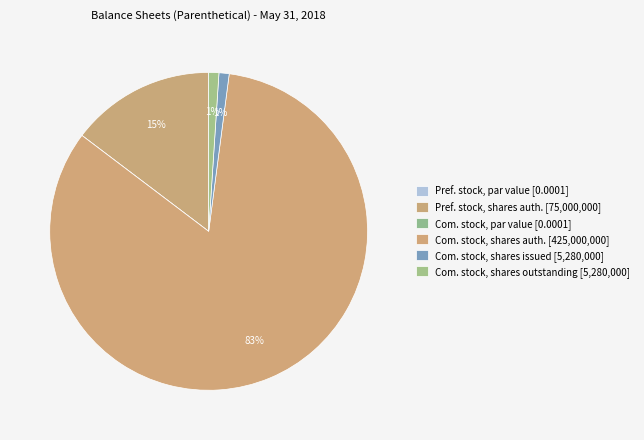

To the nearest percent, what is the difference between the largest and smallest slice percentages?

83%